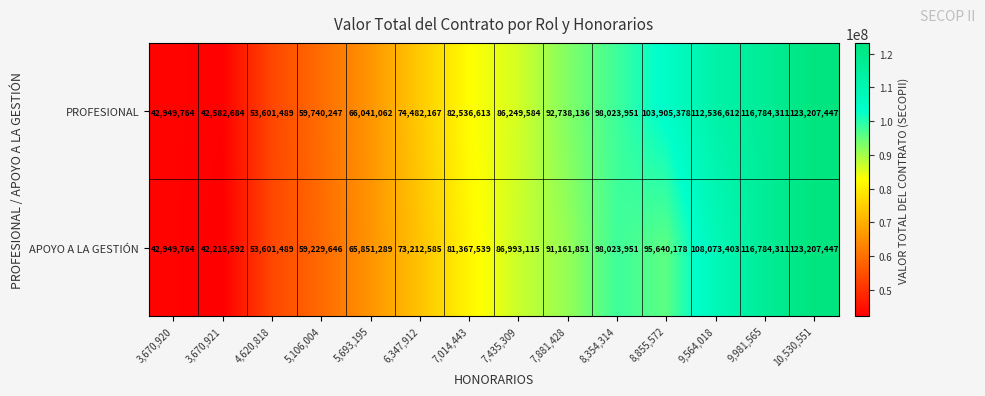

What is the difference between the highest and lowest values at 9,564,018?

4463209